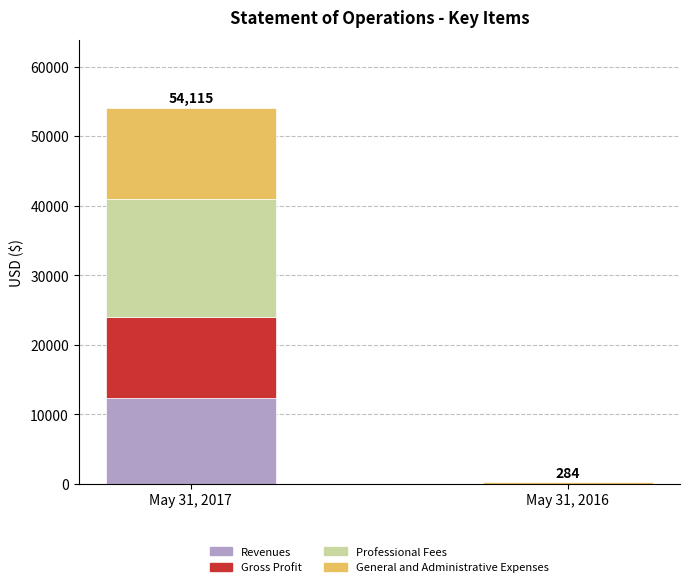

What are all the series names shown in the legend?

Revenues, Gross Profit, Professional Fees, General and Administrative Expenses